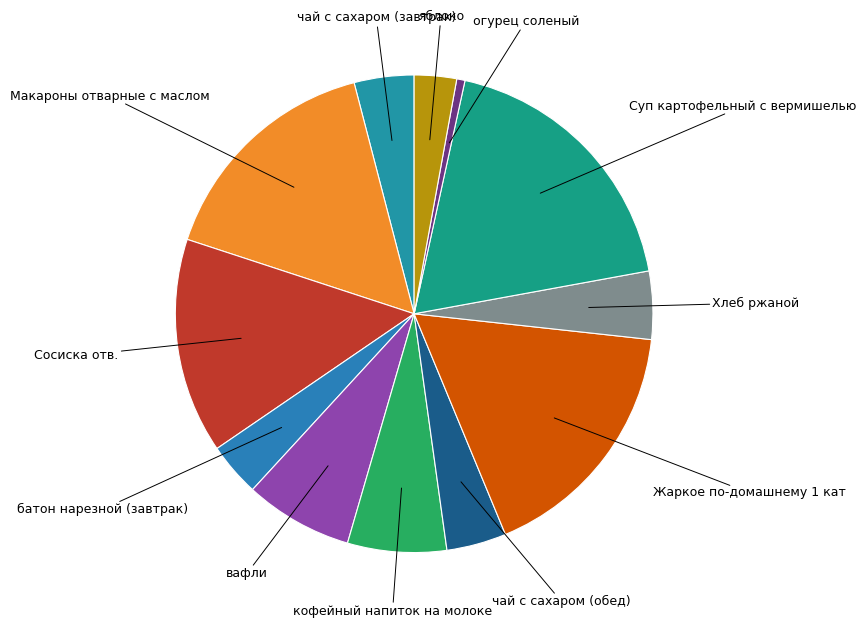

Is the sum of вафли and чай с сахаром (обед) greater than half?

No